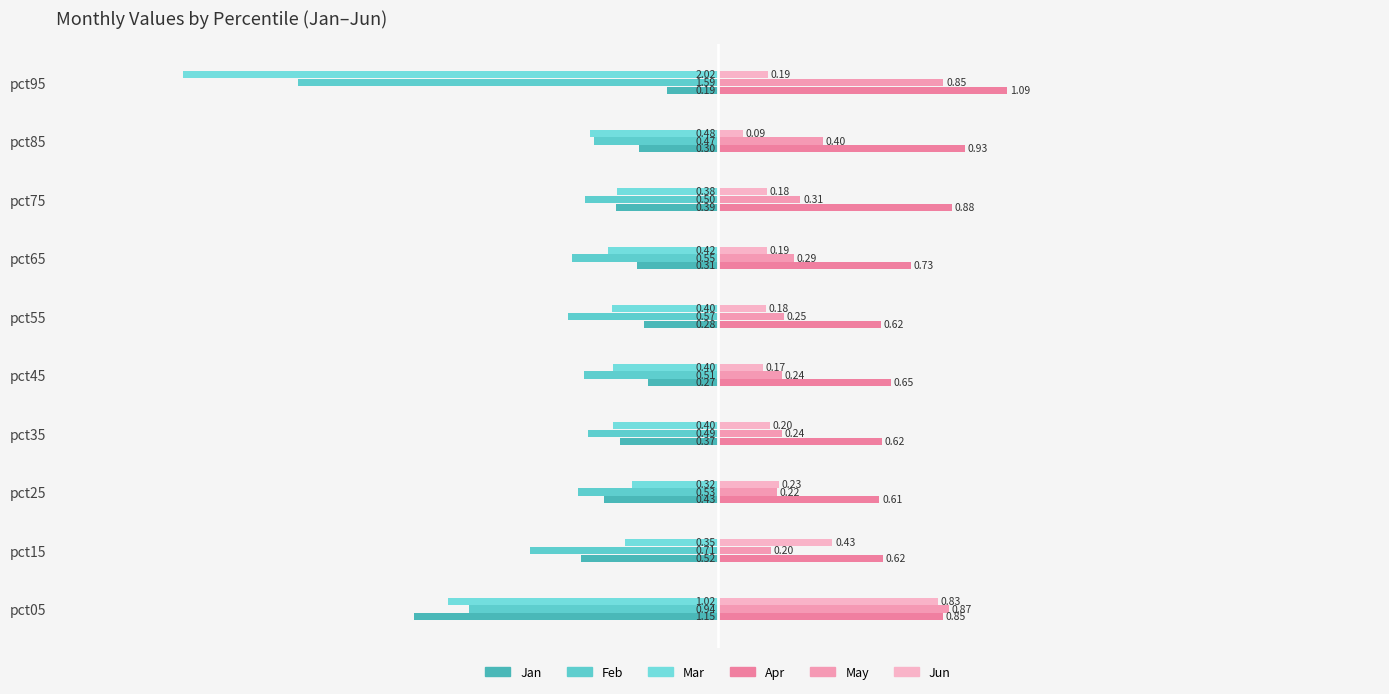

What is the label of the 5th bar from the right?

2